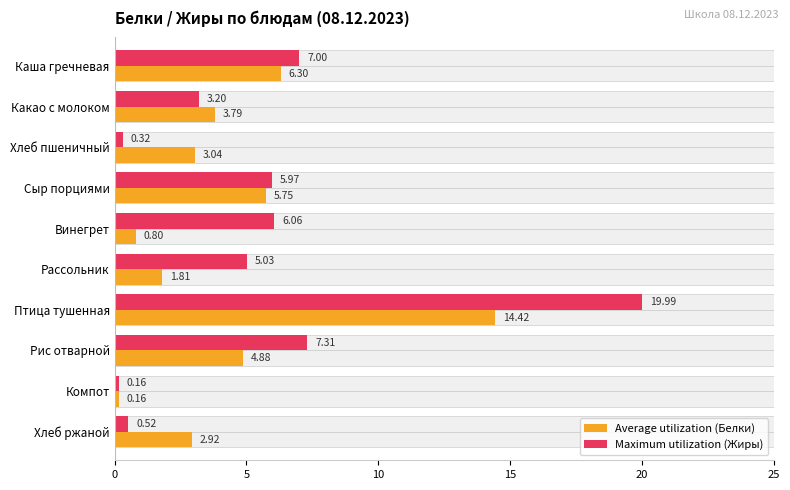

How many bars are there in total?

20